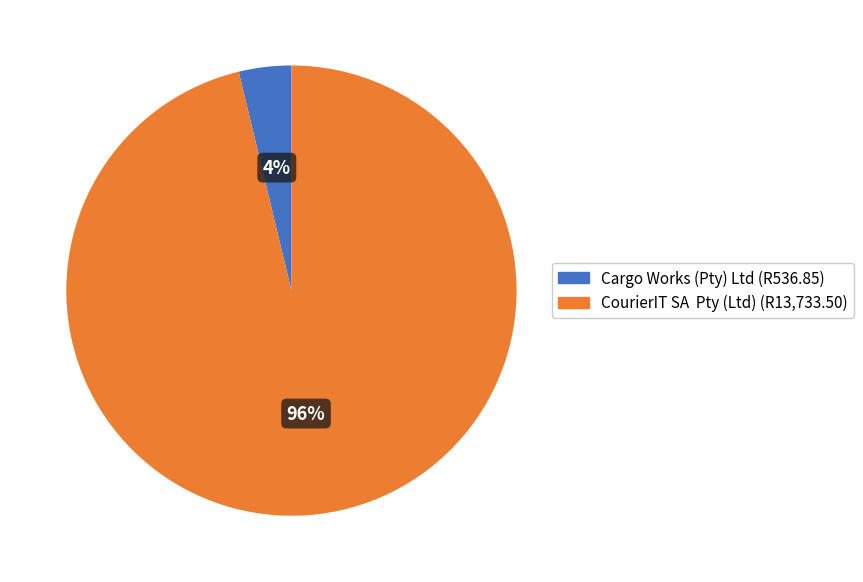

To the nearest percent, what portion does Cargo Works (Pty) Ltd represent?

4%